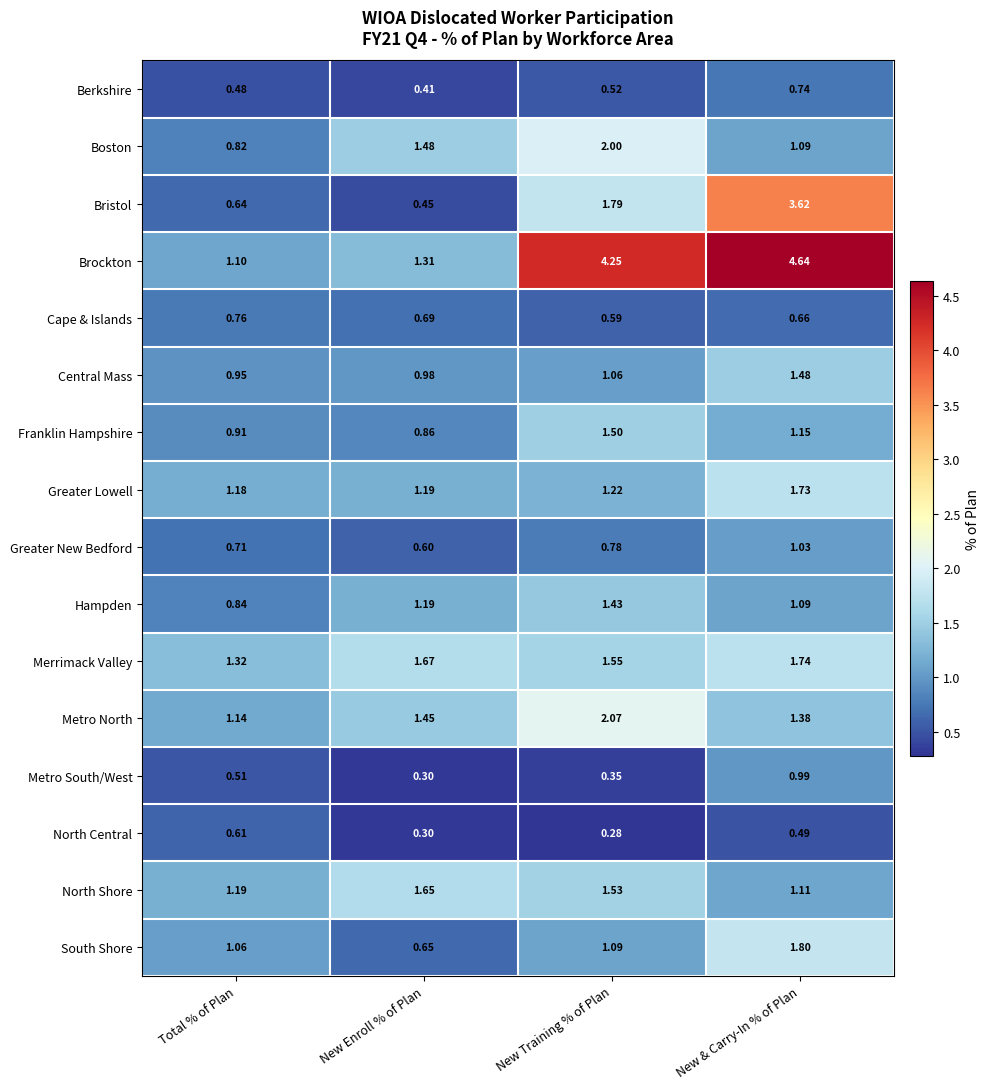

Where is North Central nearest to the value 0?

New Training % of Plan